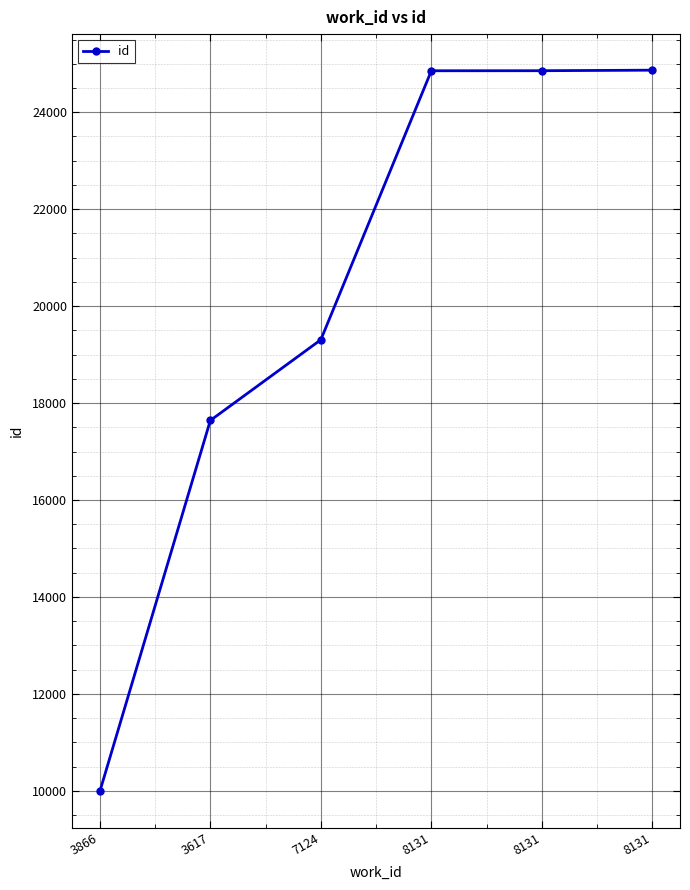

Is it true that the value at 3617 is 17641?

True